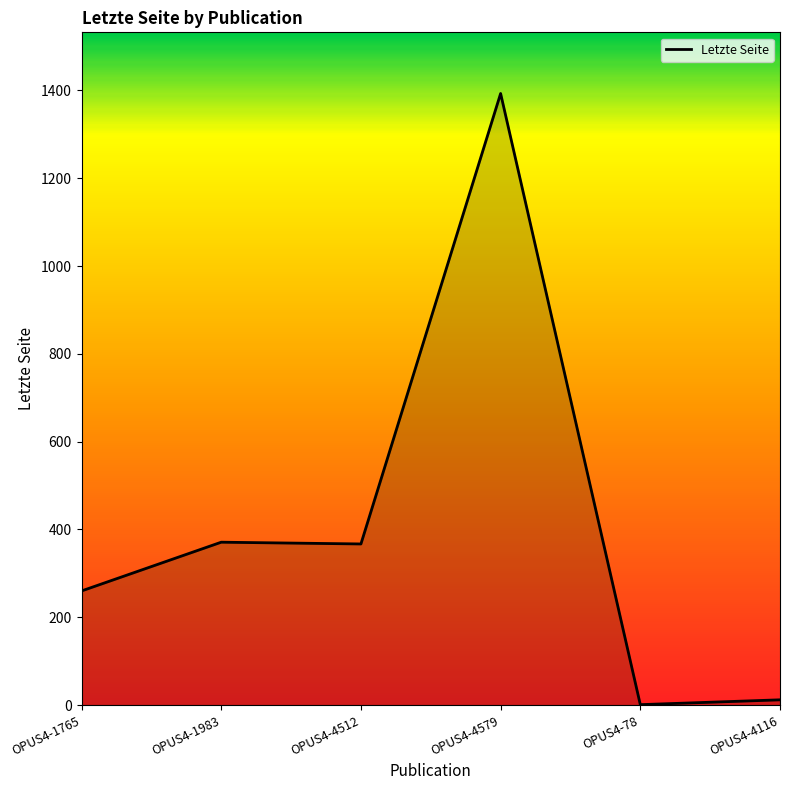

Which category has the highest value across all series?

OPUS4-4579